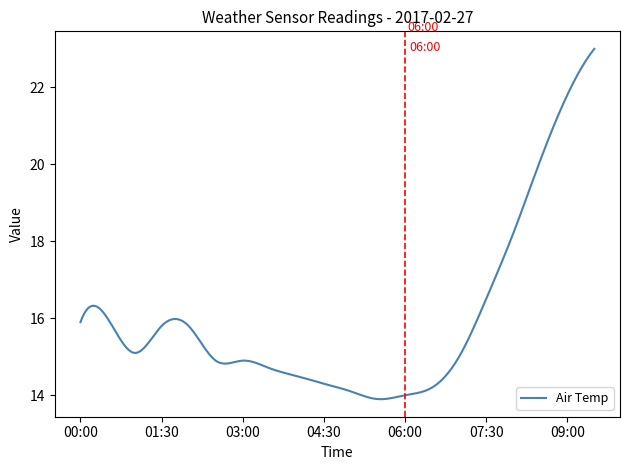

What is the difference between the maximum and minimum values?

9.1